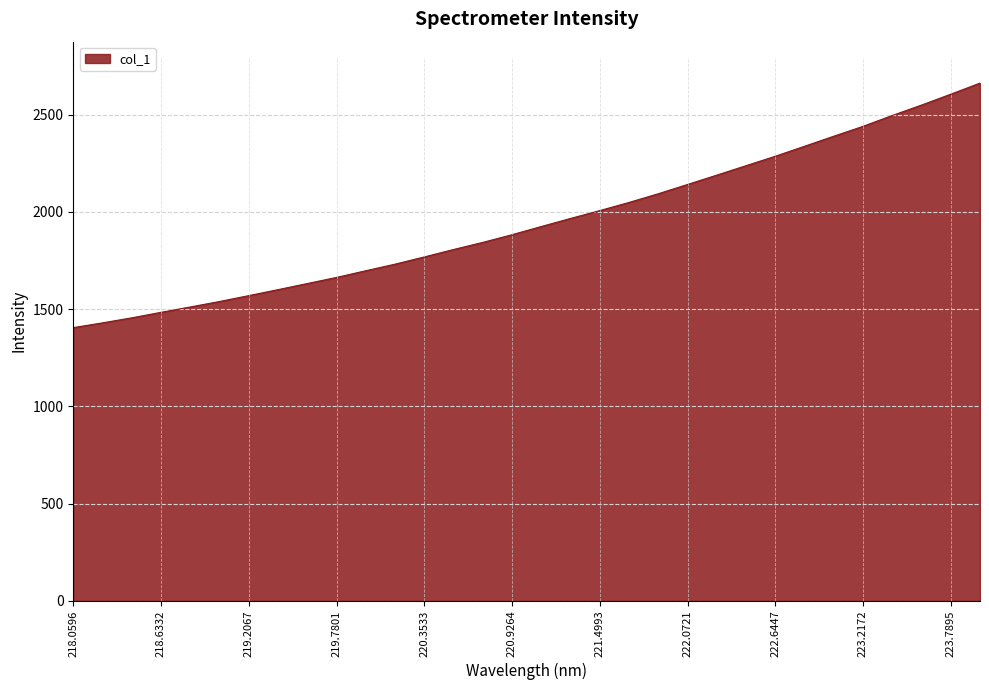

True or false: there are more than 0 points higher than both neighbors.

False